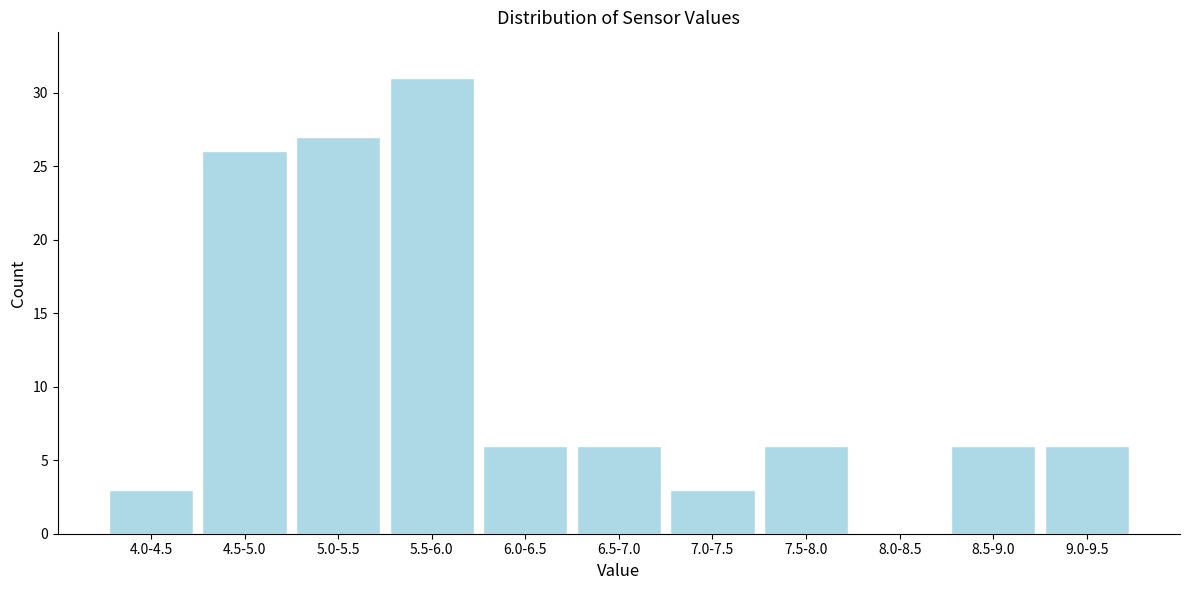

The value at 8.5-9.0 is 10. True or false?

False